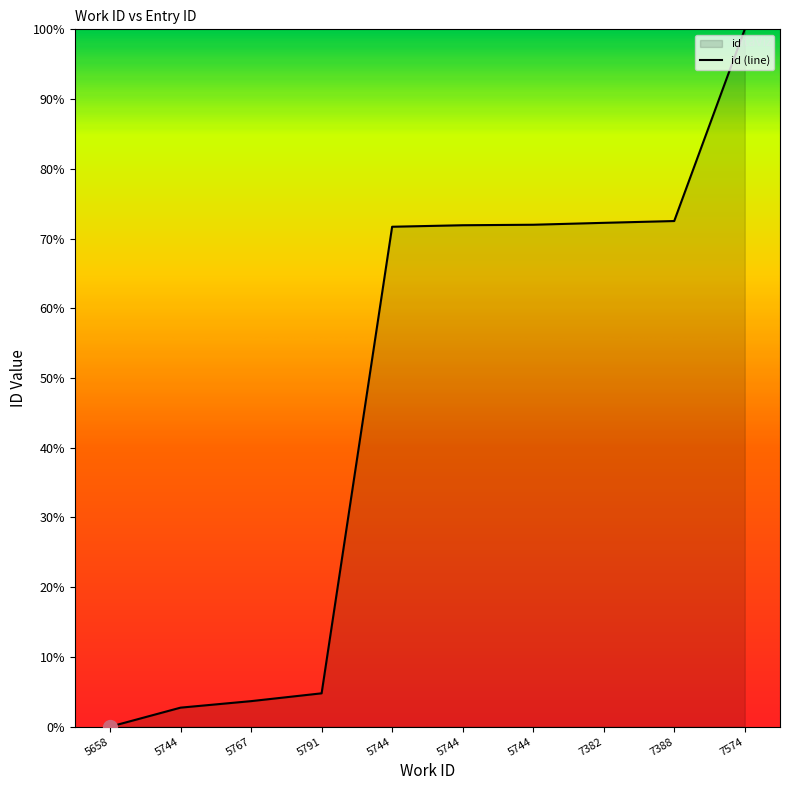

Count the number of values greater than 71.

6